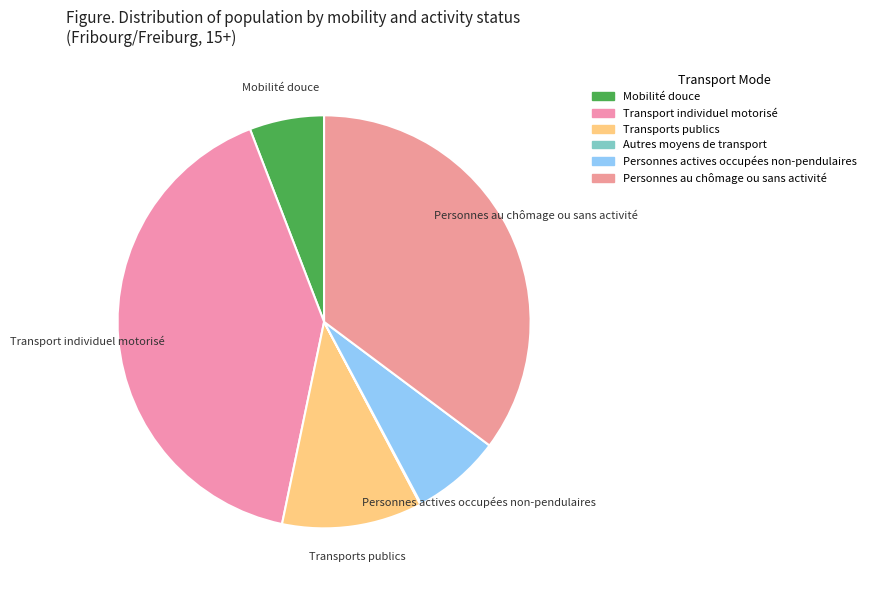

Is it true that Transport individuel motorisé is 51% of the pie?

False